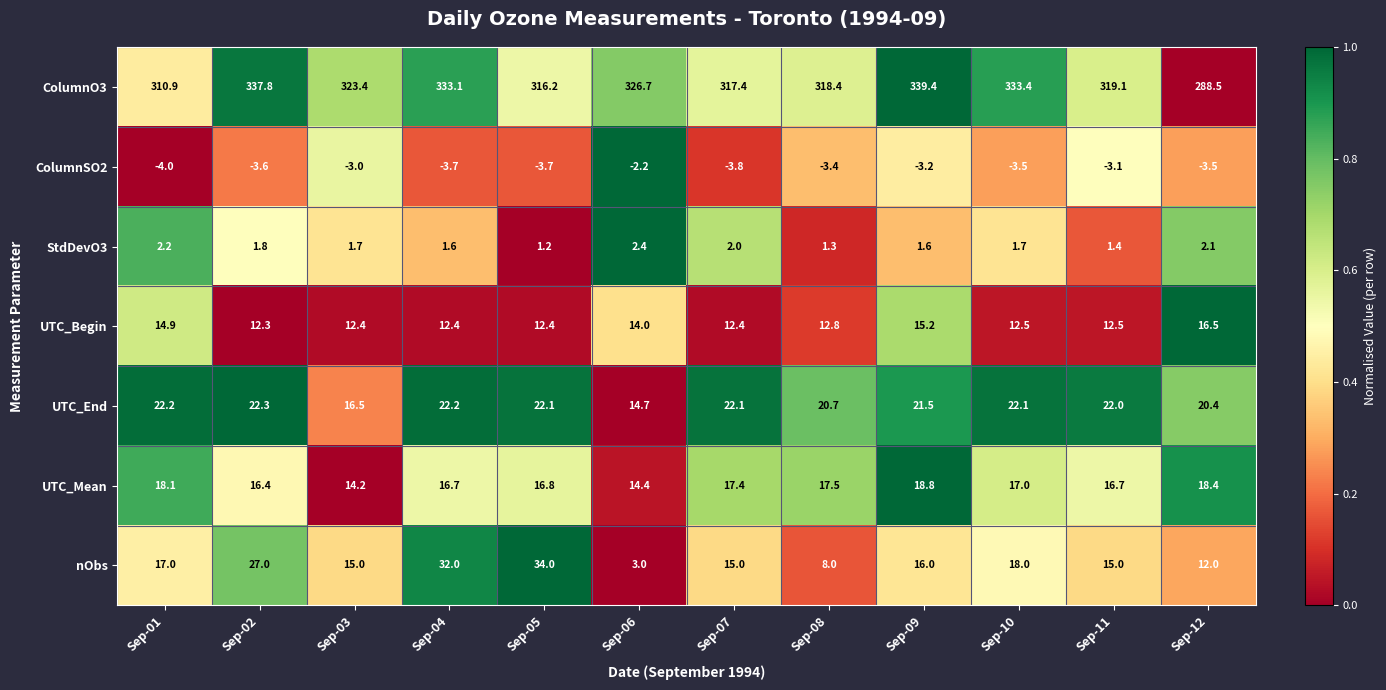

The ColumnSO2 series shows -4.0 at Sep-01. True or false?

True